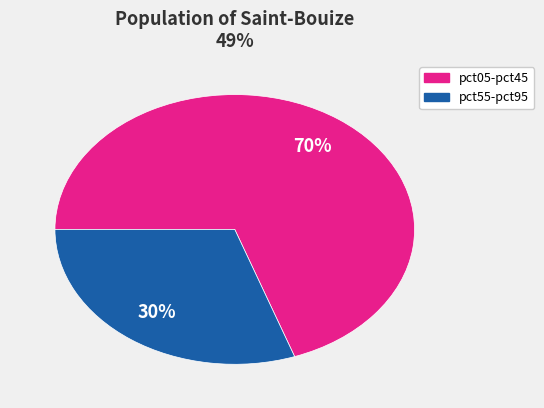

Is there any slice that represents more than half of the pie?

Yes